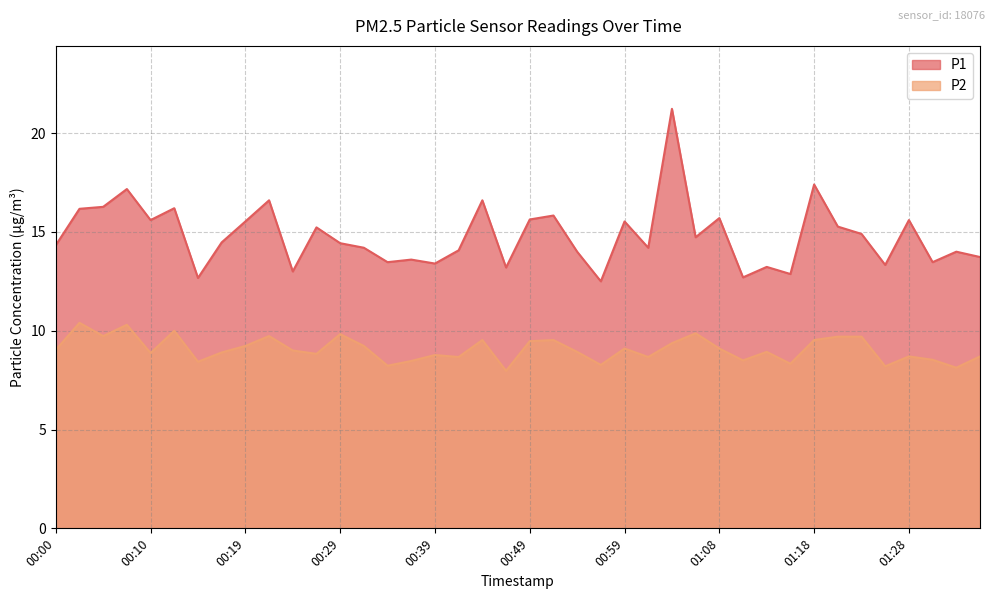

At how many categories does at least one series exceed 20?

1